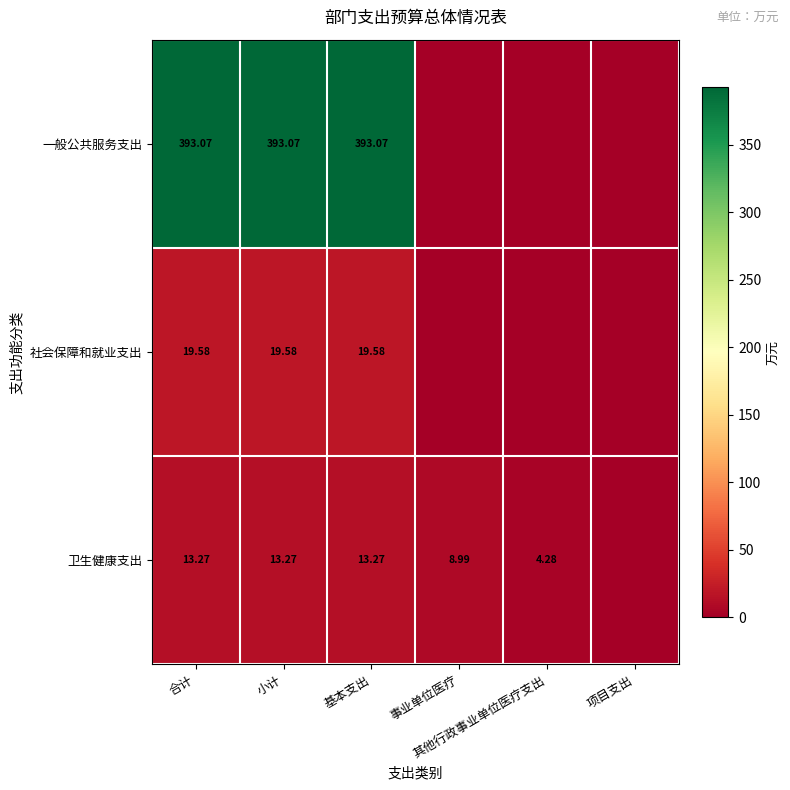

What is the total value across all series at 小计?

425.9